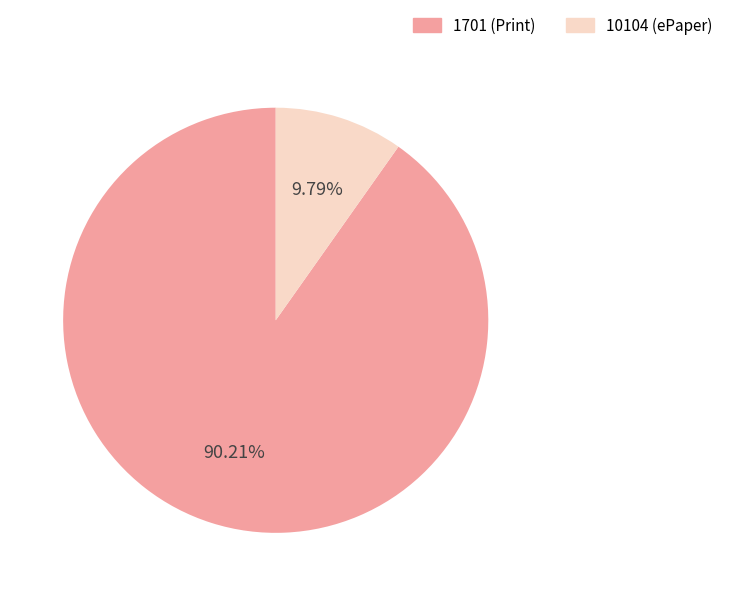

To the nearest percent, what is the difference between the 10104 and 1701 slice percentages?

80%